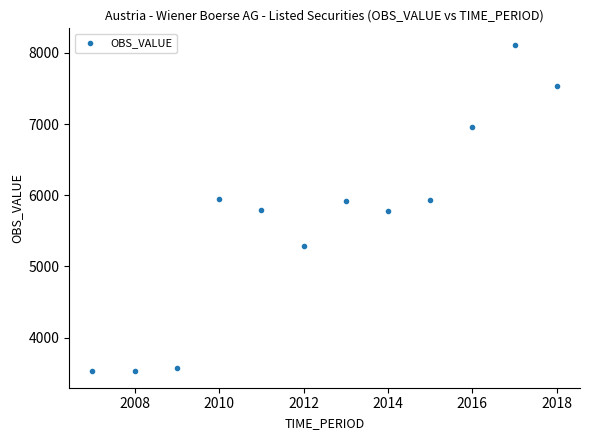

What is the average X value?

2012